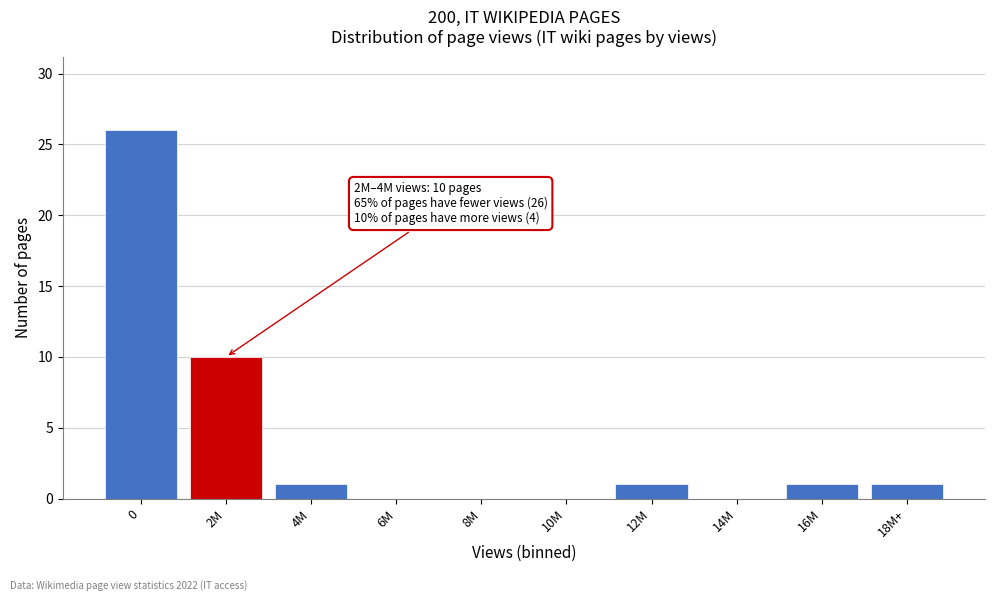

Reading right to left, what are all the values shown in this chart?

18M+=1	16M=1	14M=0	12M=1	10M=0	8M=0	6M=0	4M=1	2M=10	0=26